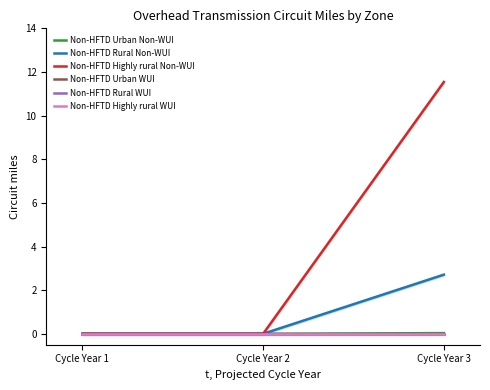

The Non-HFTD Rural Non-WUI series shows 1.2 at Cycle Year 2. True or false?

False